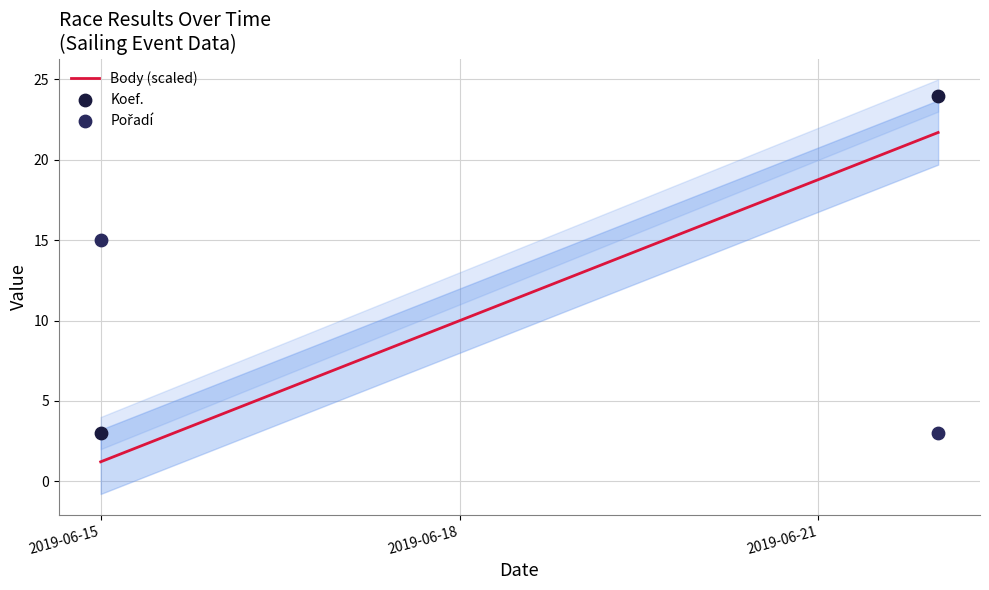

Which series has the widest spread of Y values?

Koef.